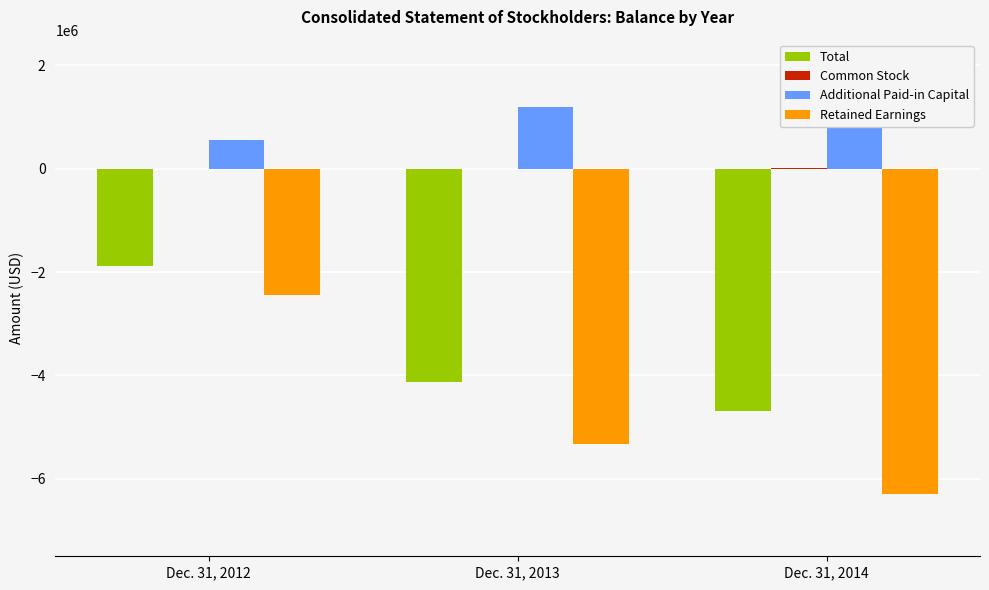

Between Dec. 31, 2013 and Dec. 31, 2012, which is larger?

Dec. 31, 2012